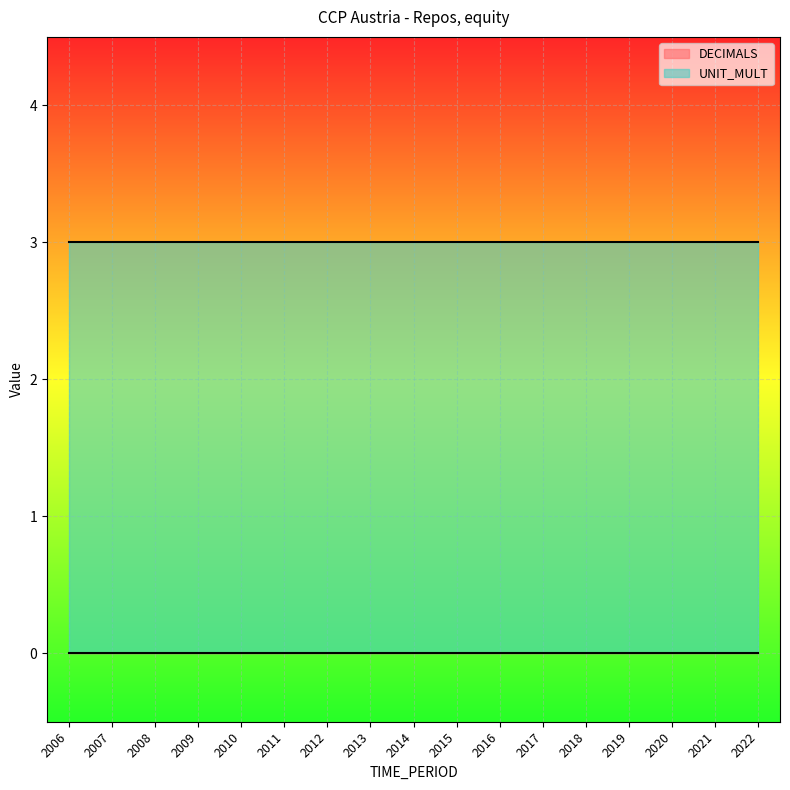

Where is UNIT_MULT nearest to the value 3?

2006